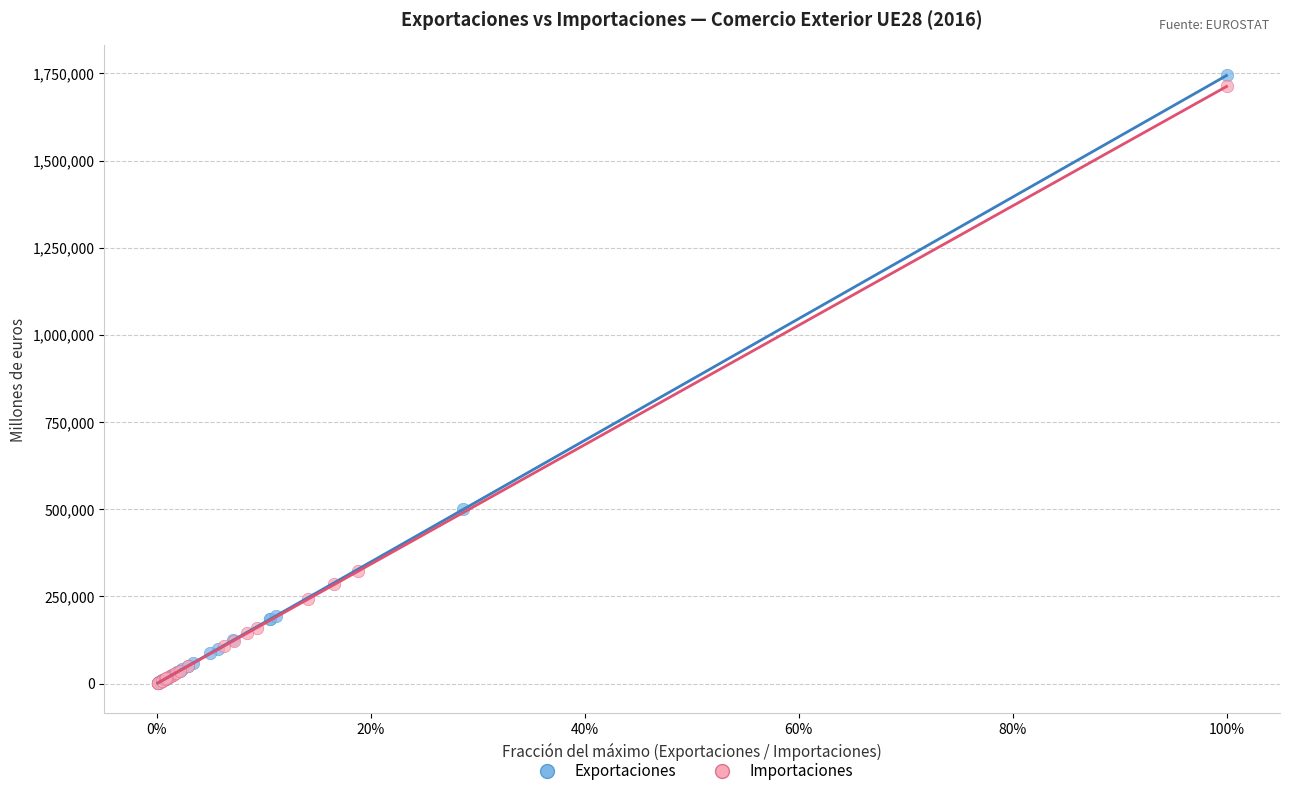

Which series has the largest Y range (max minus min)?

Exportaciones